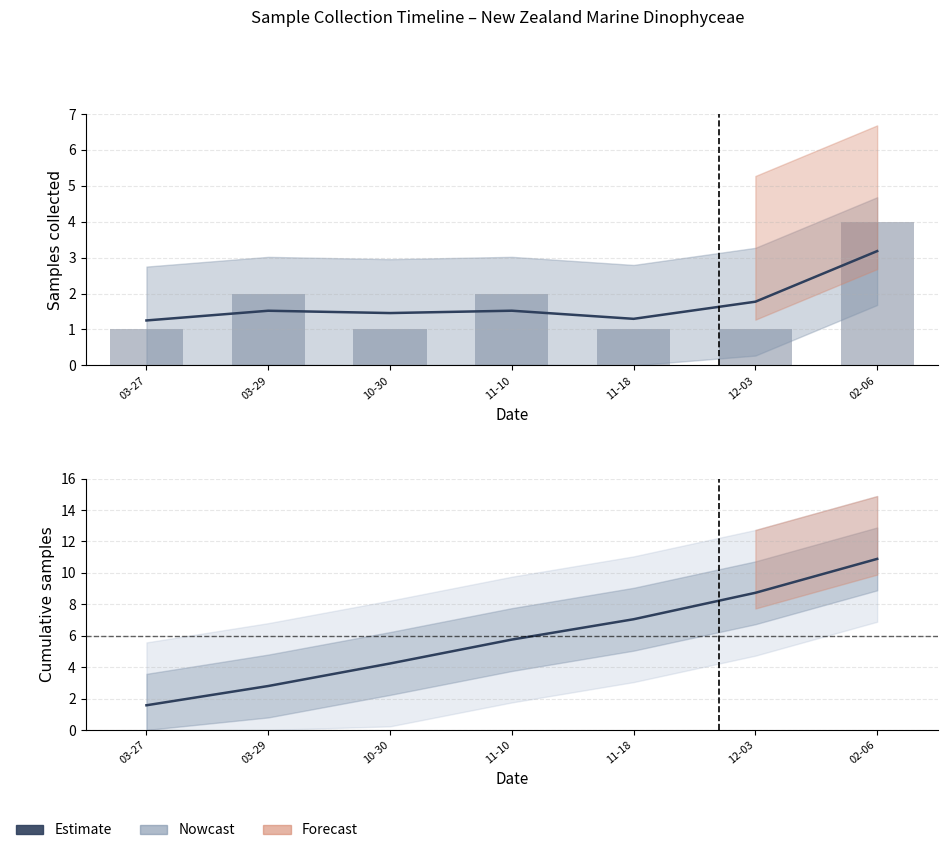

What is the lowest value of the Samples per date series?

1.0